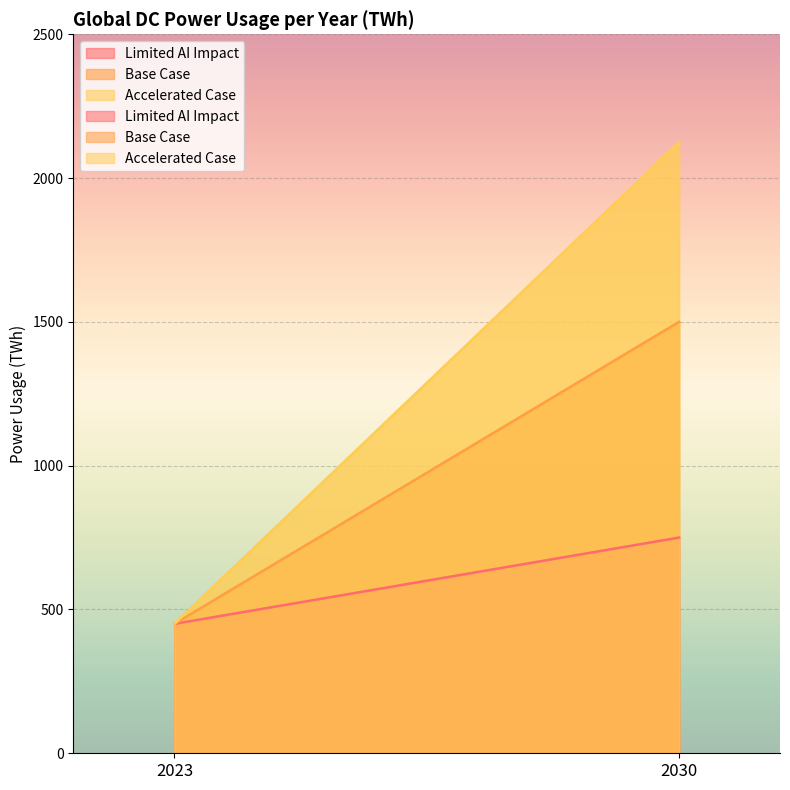

At which category is the sum across all series the highest?

2030